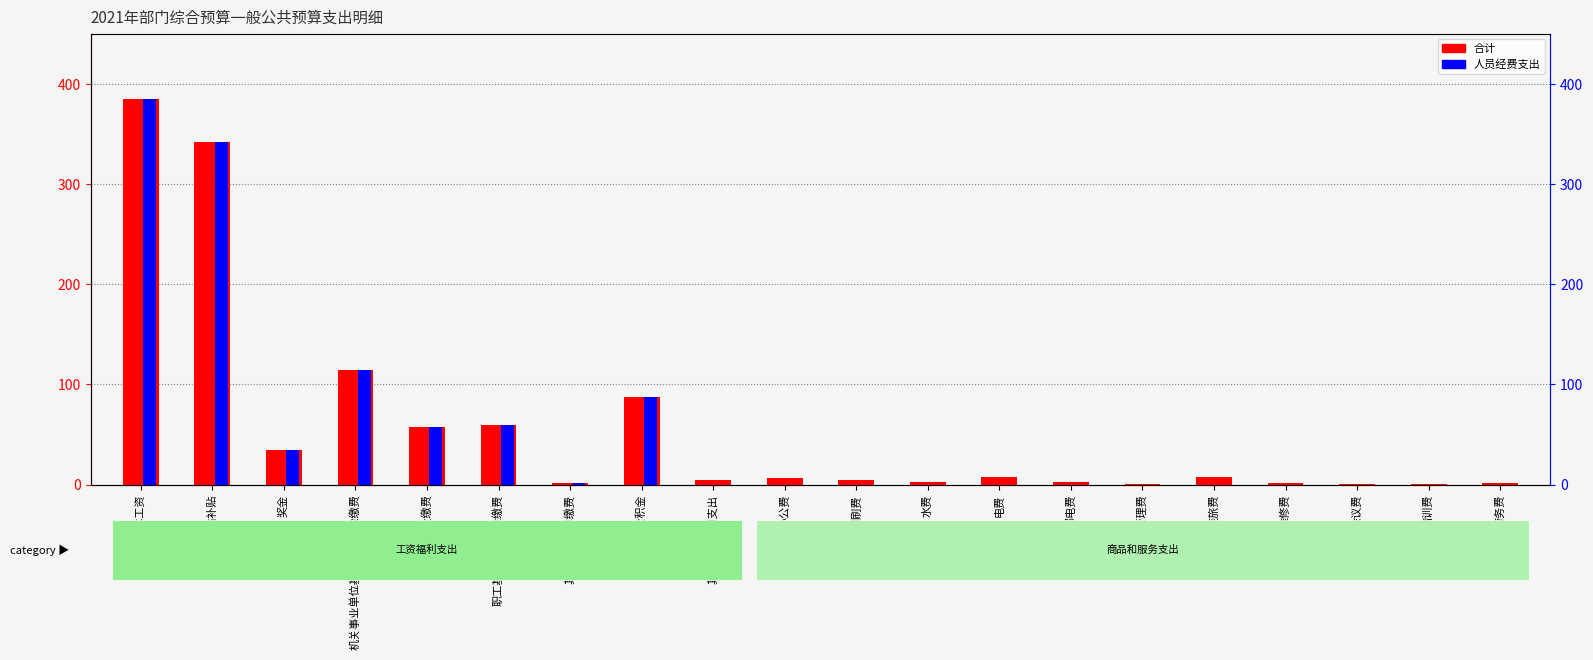

At which category is the sum across all series the highest?

基本工资